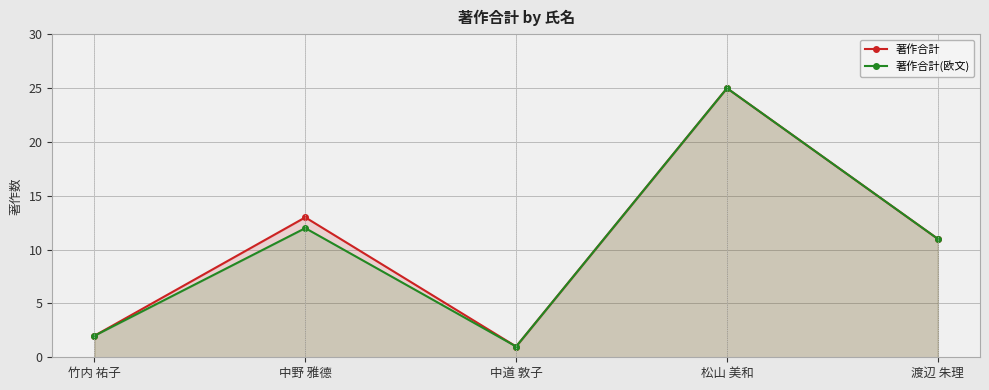

The 著作合計(欧文) series shows 19 at 渡辺 朱理. True or false?

False